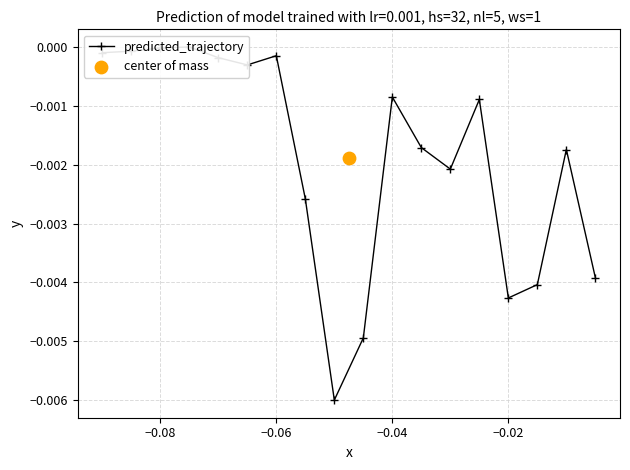

Which has a higher value, −0.02 or 10?

−0.02